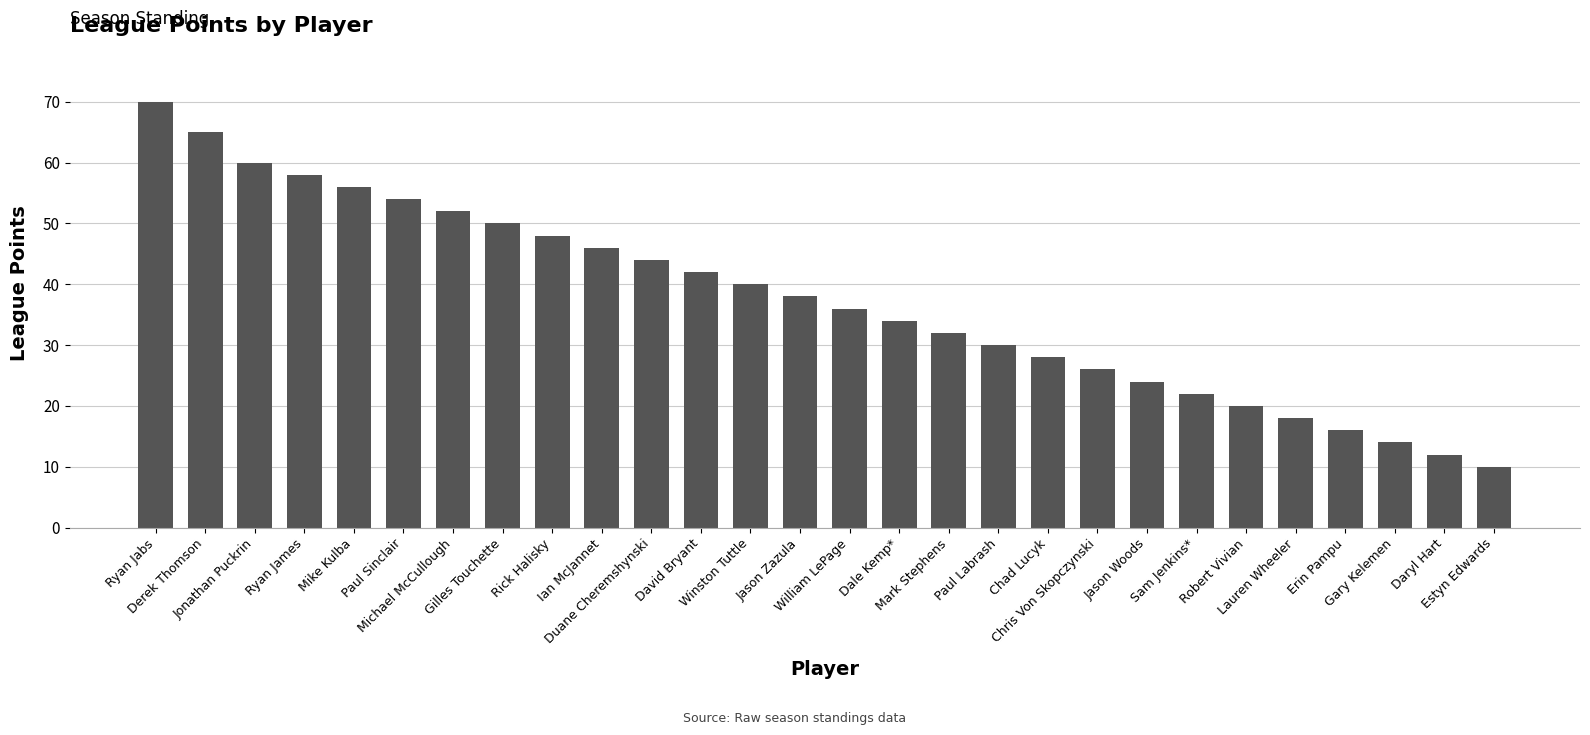

Rank the categories by value from lowest to highest.

Estyn Edwards, Daryl Hart, Gary Kelemen, Erin Pampu, Lauren Wheeler, Robert Vivian, Sam Jenkins*, Jason Woods, Chris Von Skopczynski, Chad Lucyk, Paul Labrash, Mark Stephens, Dale Kemp*, William LePage, Jason Zazula, Winston Tuttle, David Bryant, Duane Cheremshynski, Ian McJannet, Rick Halisky, Gilles Touchette, Michael McCullough, Paul Sinclair, Mike Kulba, Ryan James, Jonathan Puckrin, Derek Thomson, Ryan Jabs